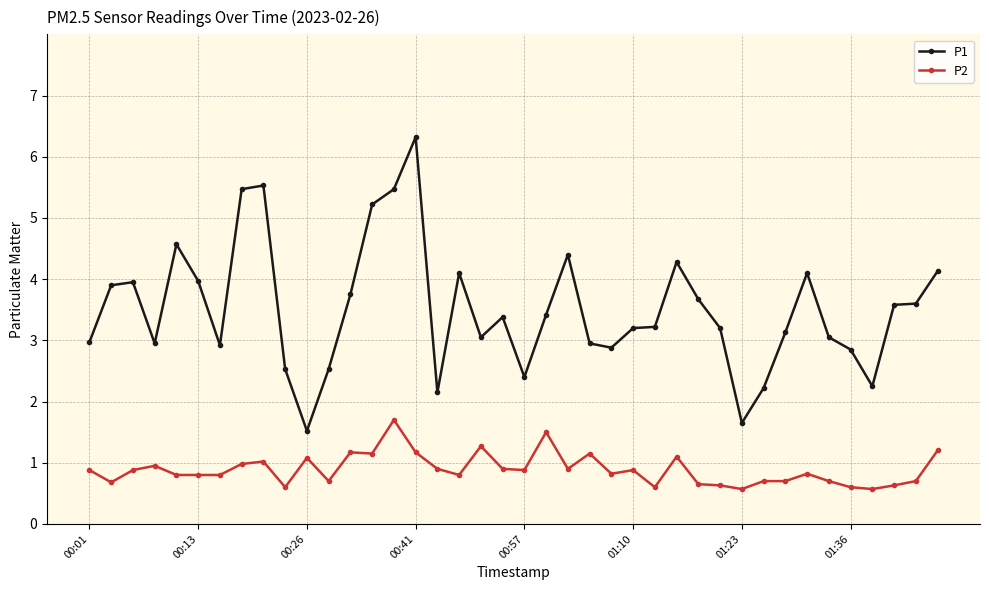

What is the maximum value shown in the chart?

6.3